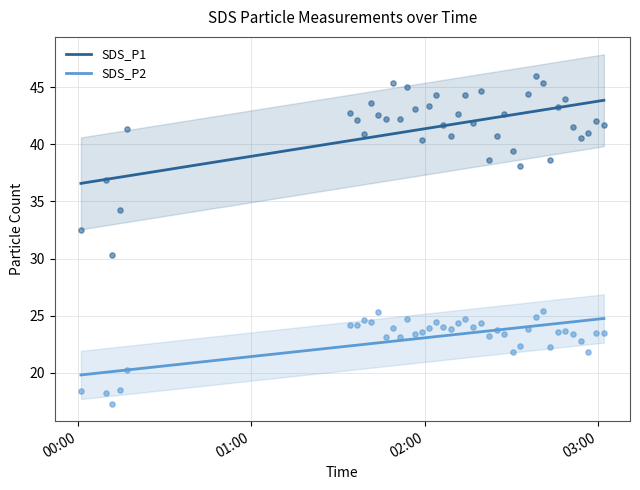

Which series has the widest spread of Y values?

SDS_P1